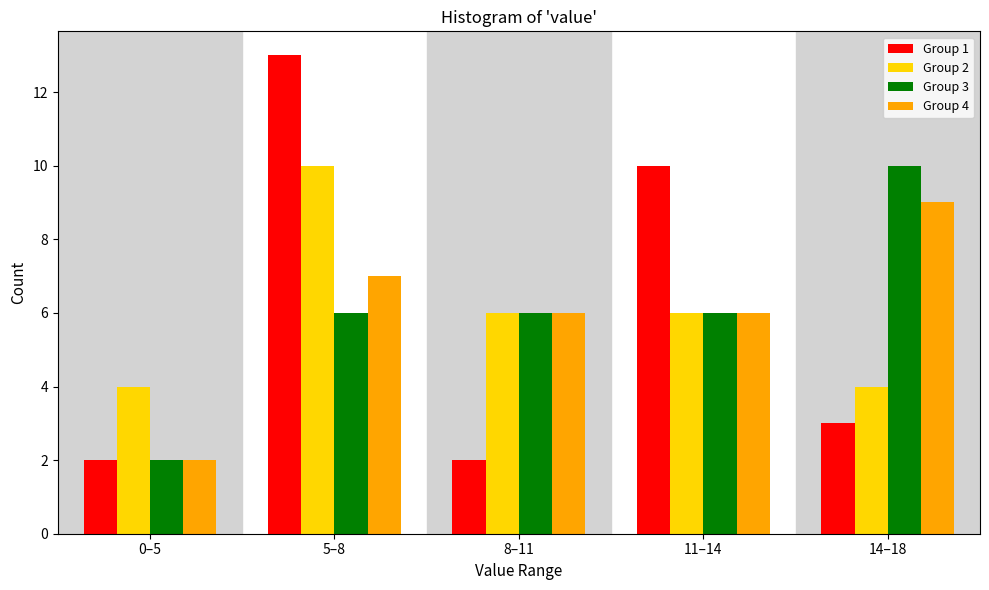

Reading left to right, what are all the values shown in this chart?

Group 1: 0–5=2	5–8=13	8–11=2	11–14=10	14–18=3
Group 2: 0–5=4	5–8=10	8–11=6	11–14=6	14–18=4
Group 3: 0–5=2	5–8=6	8–11=6	11–14=6	14–18=10
Group 4: 0–5=2	5–8=7	8–11=6	11–14=6	14–18=9